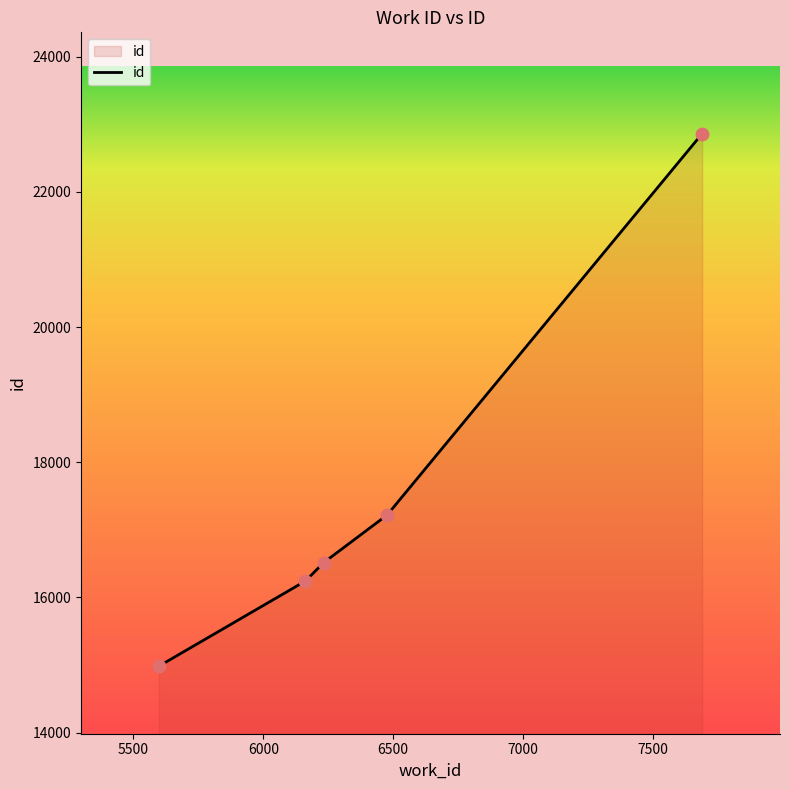

True or false: there are more than 2 points higher than both neighbors.

False